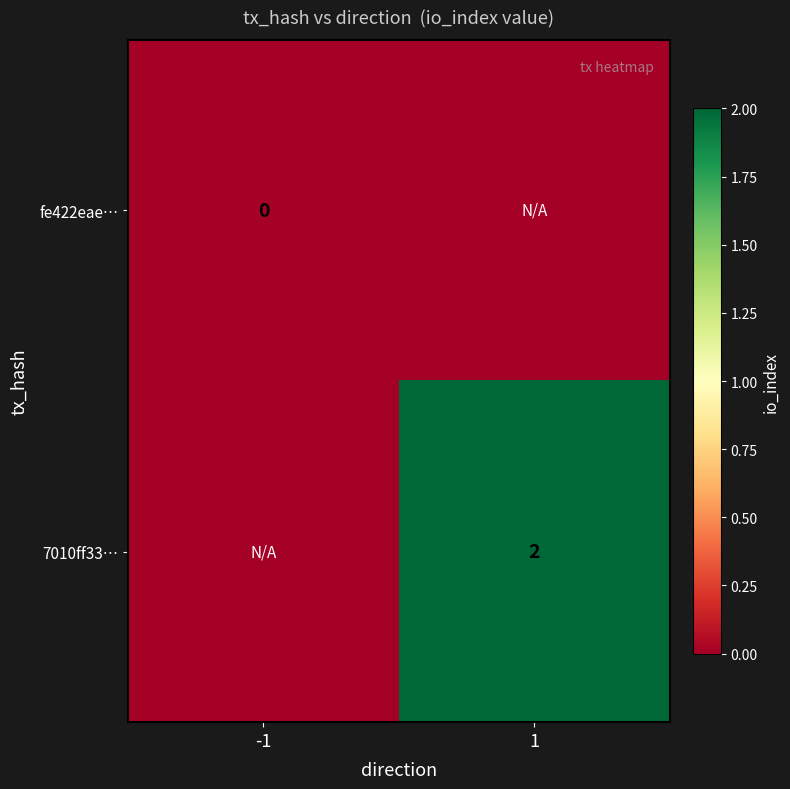

List the labels in order of fe422eae… value, smallest first.

1, -1